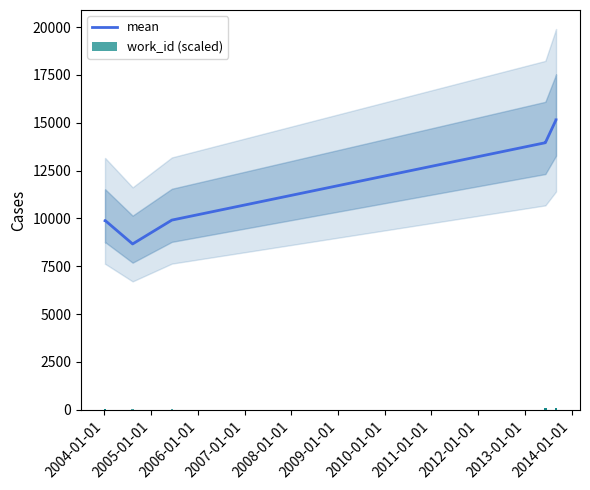

What is the smallest value displayed?

47.5